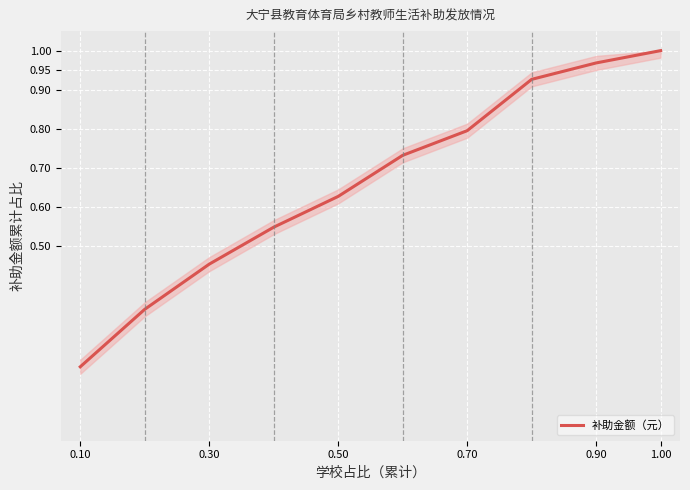

What is the difference between the maximum and minimum values?

0.8